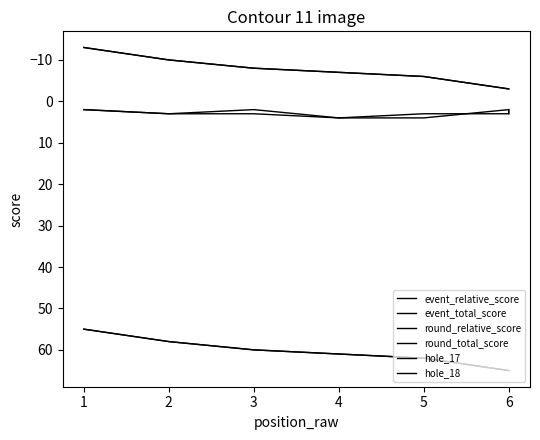

Rank the series at 1 from lowest to highest value.

event_relative_score, round_relative_score, hole_17, hole_18, event_total_score, round_total_score